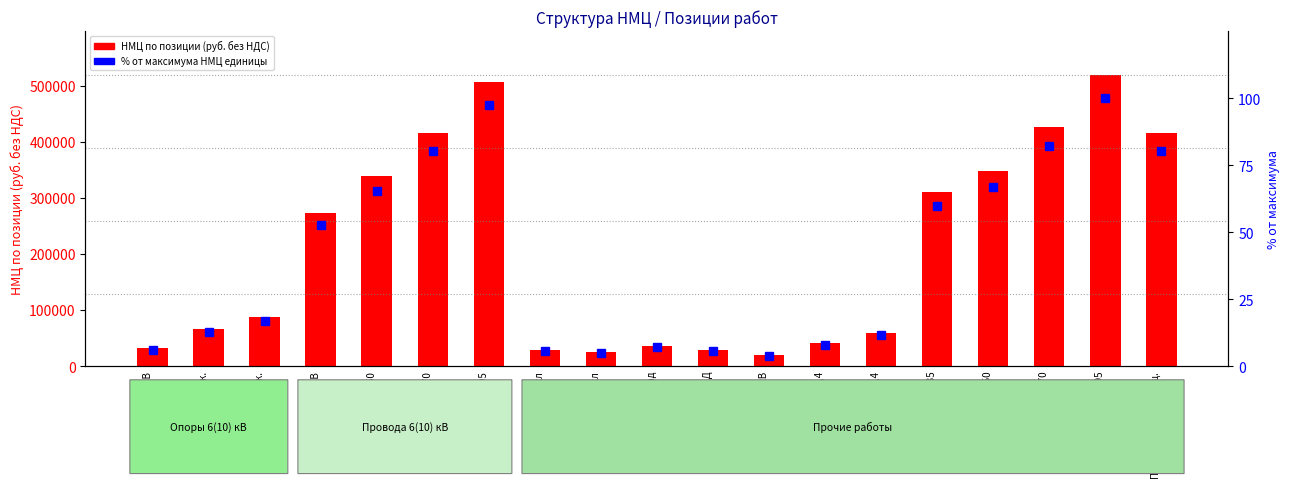

Which series has the largest total across all categories?

НМЦ по позиции (руб. без НДС)